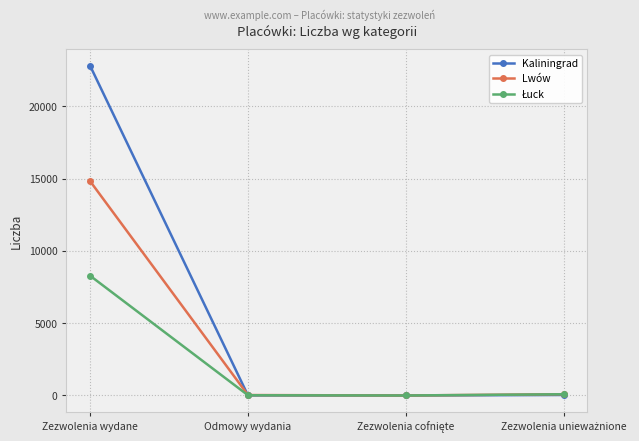

Which category has the highest value across all series?

Zezwolenia wydane